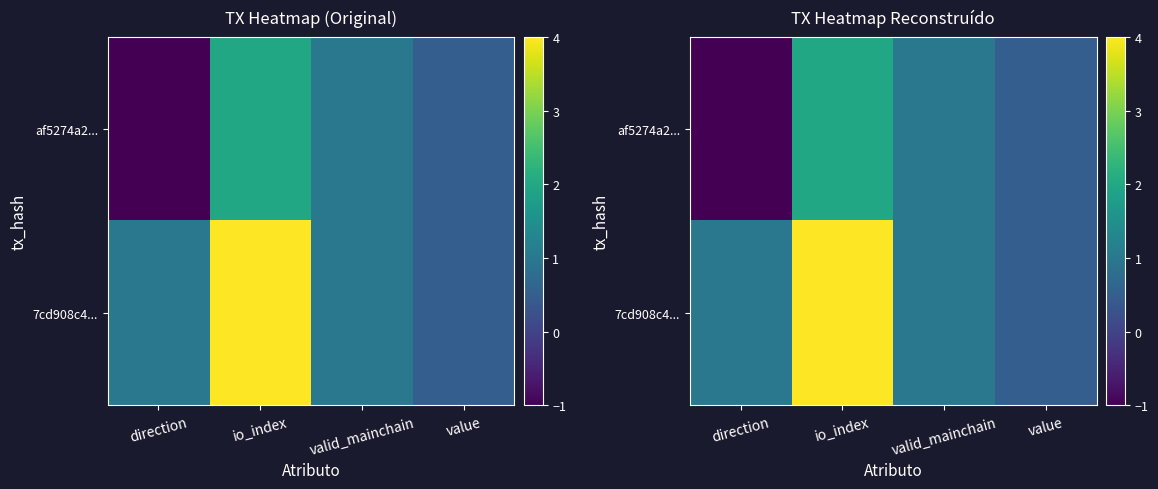

How many data points in af5274a2... are less than 1?

2